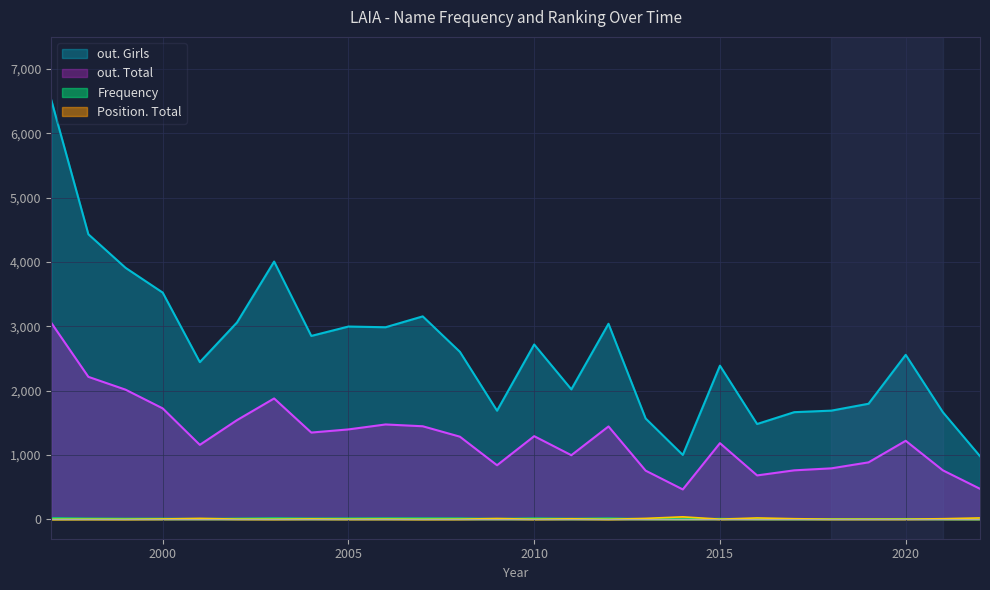

How many times do Position. Total and Frequency cross each other?

9